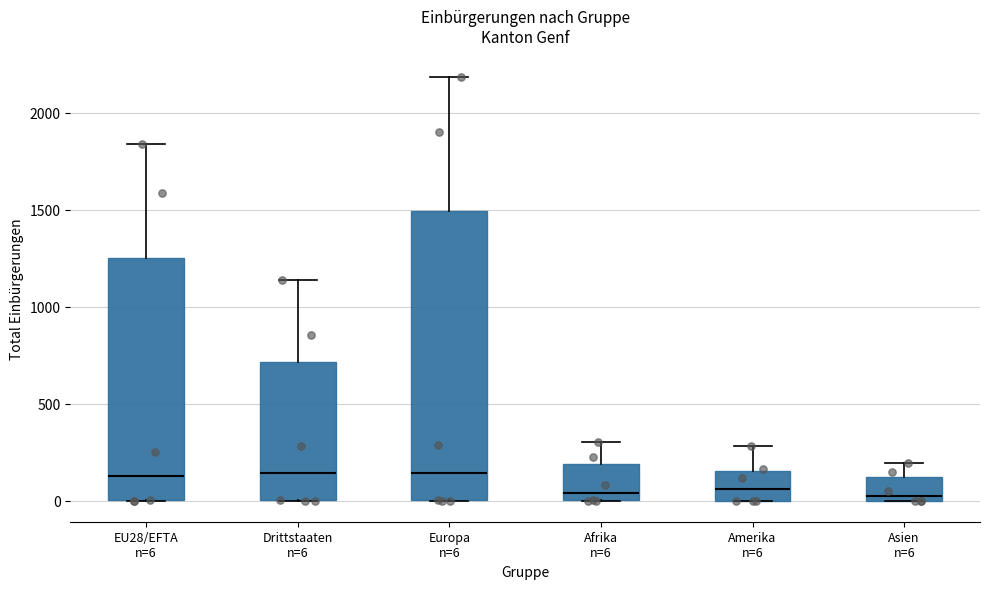

Which box is the tallest, from its lower edge to its upper edge?

Europa n=6